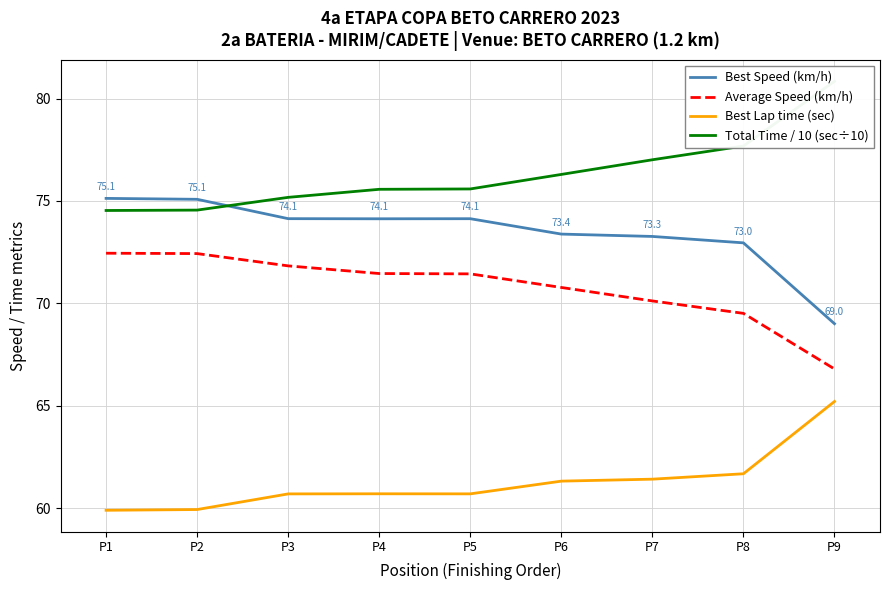

Does the chart display data point markers on the line(s)?

No